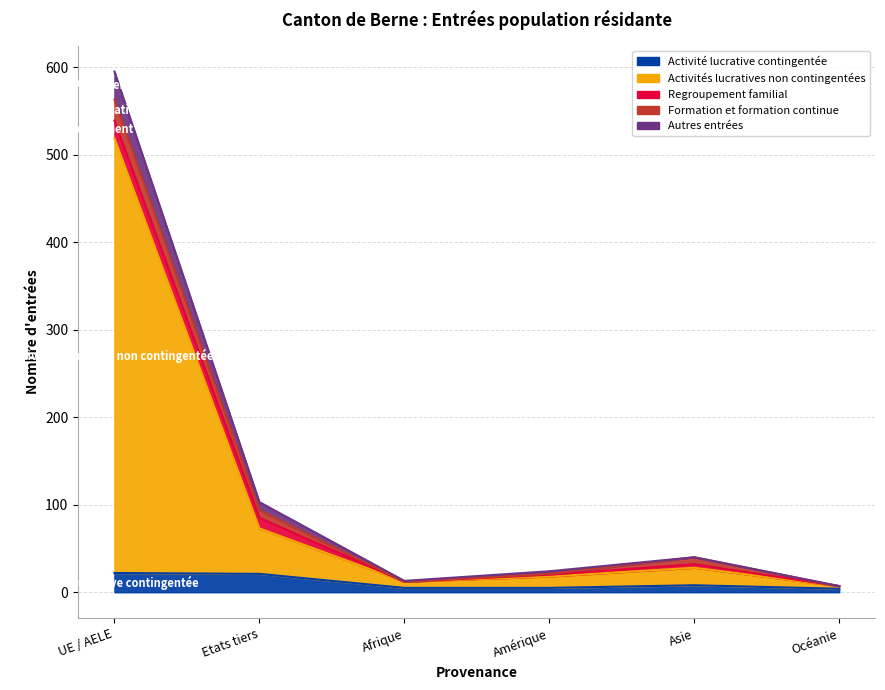

Between Afrique and Amérique, which is larger?

Afrique